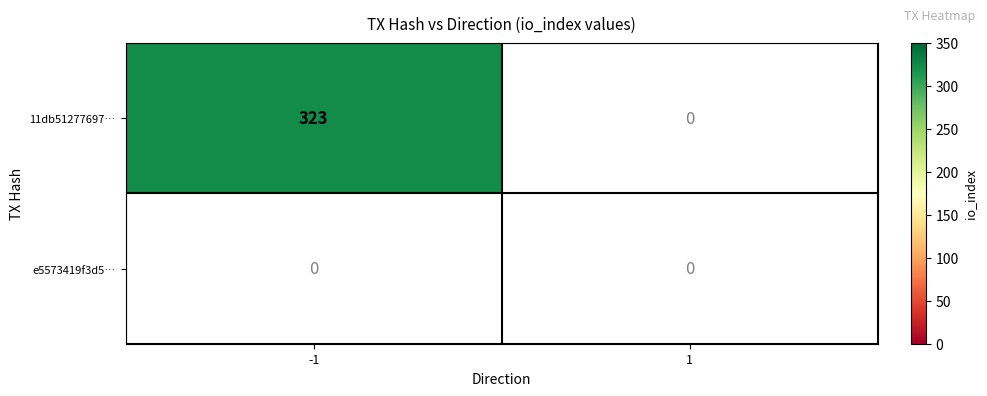

Is it true that e5573419f3d5402998ba041f3f984247ab6caed… equals 0 at 1?

True